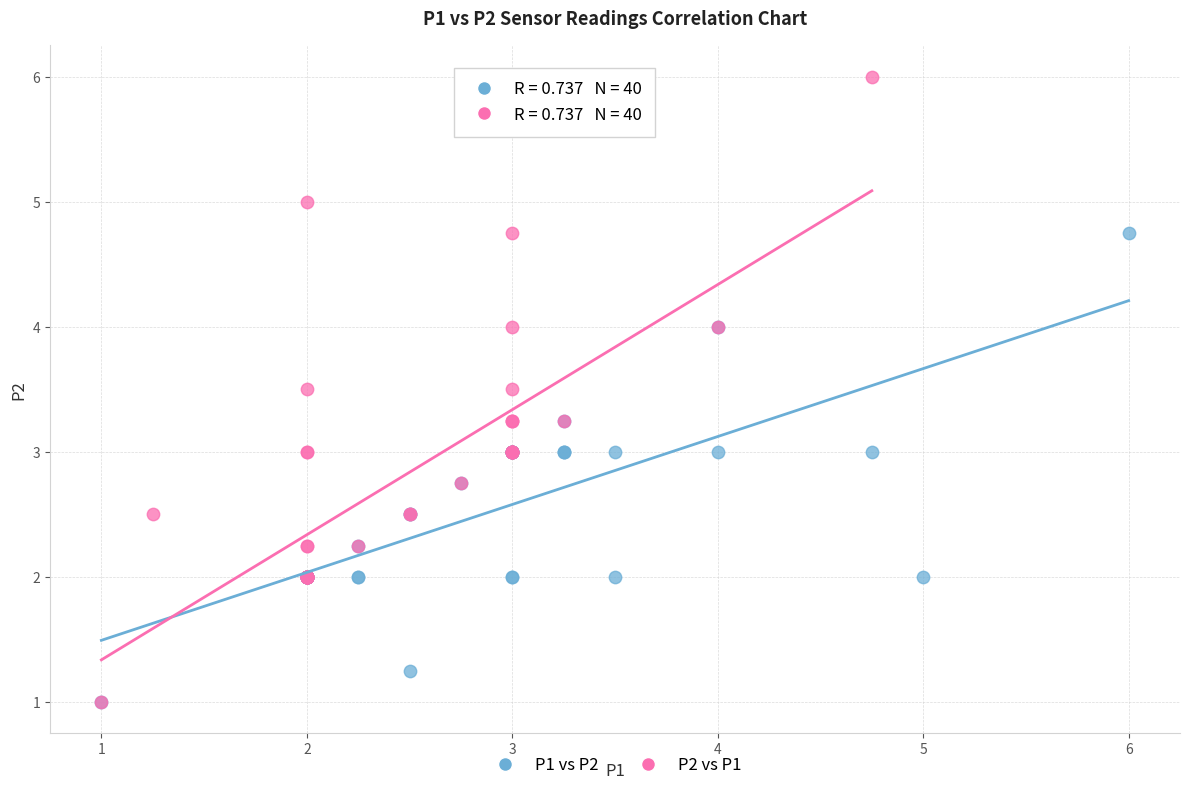

Which series reaches the maximum Y coordinate?

P2 vs P1